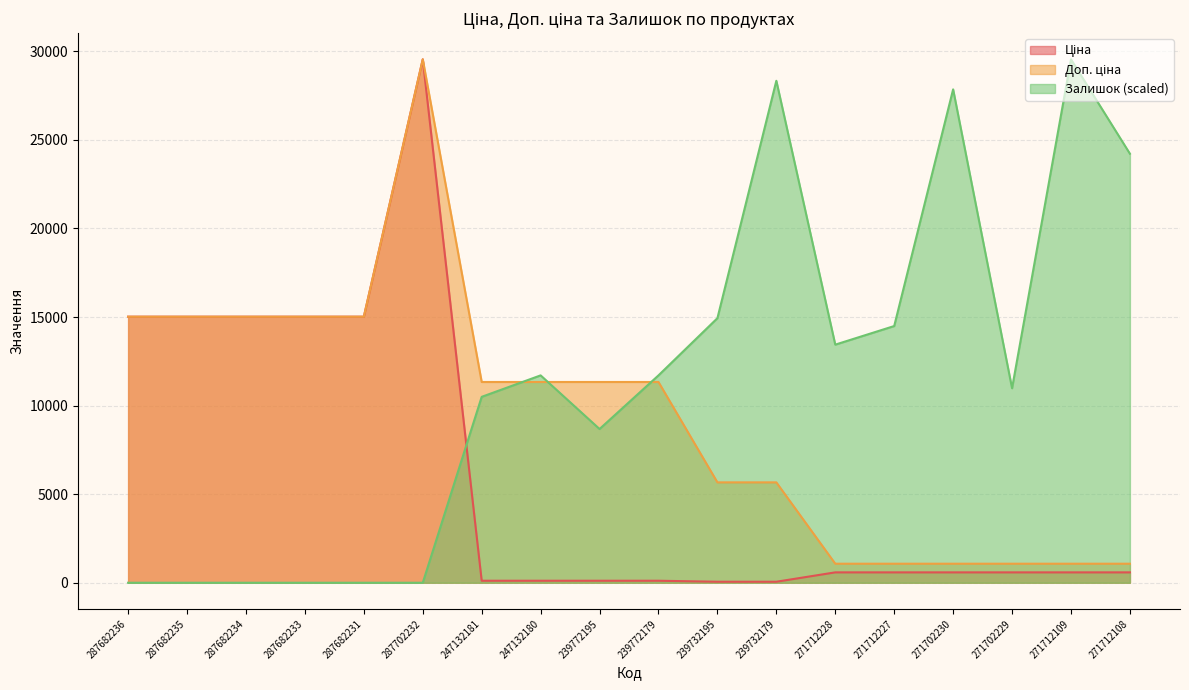

Reading right to left, transcribe all the data shown in this chart.

Ціна: 586.0	586.0	586.0	586.0	586.0	586.0	56.7	56.7	113.3	113.3	113.3	113.3	29548.9	15019.2	15019.2	15019.2	15019.2	15019.2
Доп. ціна: 1074.5	1074.5	1074.5	1074.5	1074.5	1074.5	5667.0	5667.0	11334.0	11334.0	11334.0	11334.0	29548.9	15019.2	15019.2	15019.2	15019.2	15019.2
Залишок: 24220.4	29548.9	10979.9	27853.5	14491.9	13442.3	28337.9	14935.9	11706.5	8679.0	11706.5	10495.5	0.0	0.0	0.0	0.0	0.0	0.0